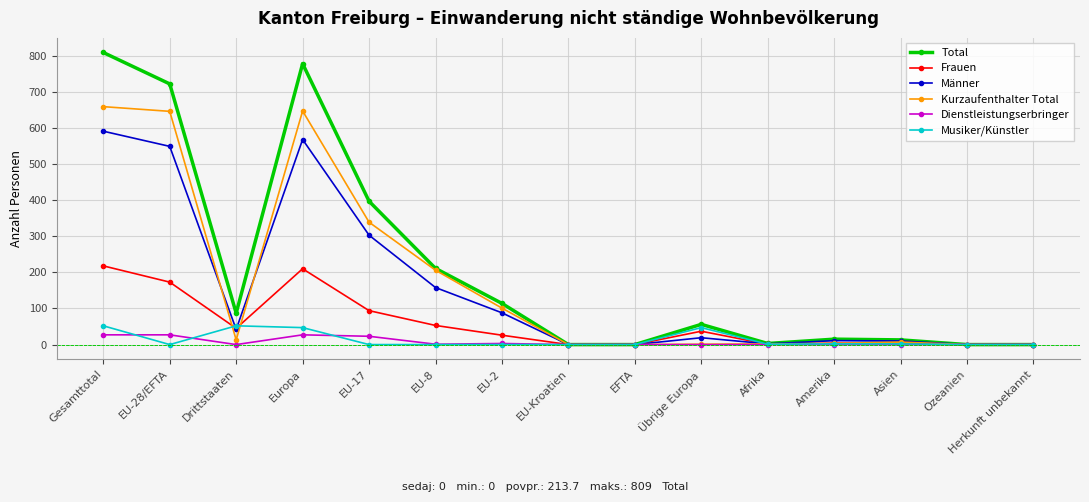

True or false: Männer has a value of 13 at Drittstaaten.

False